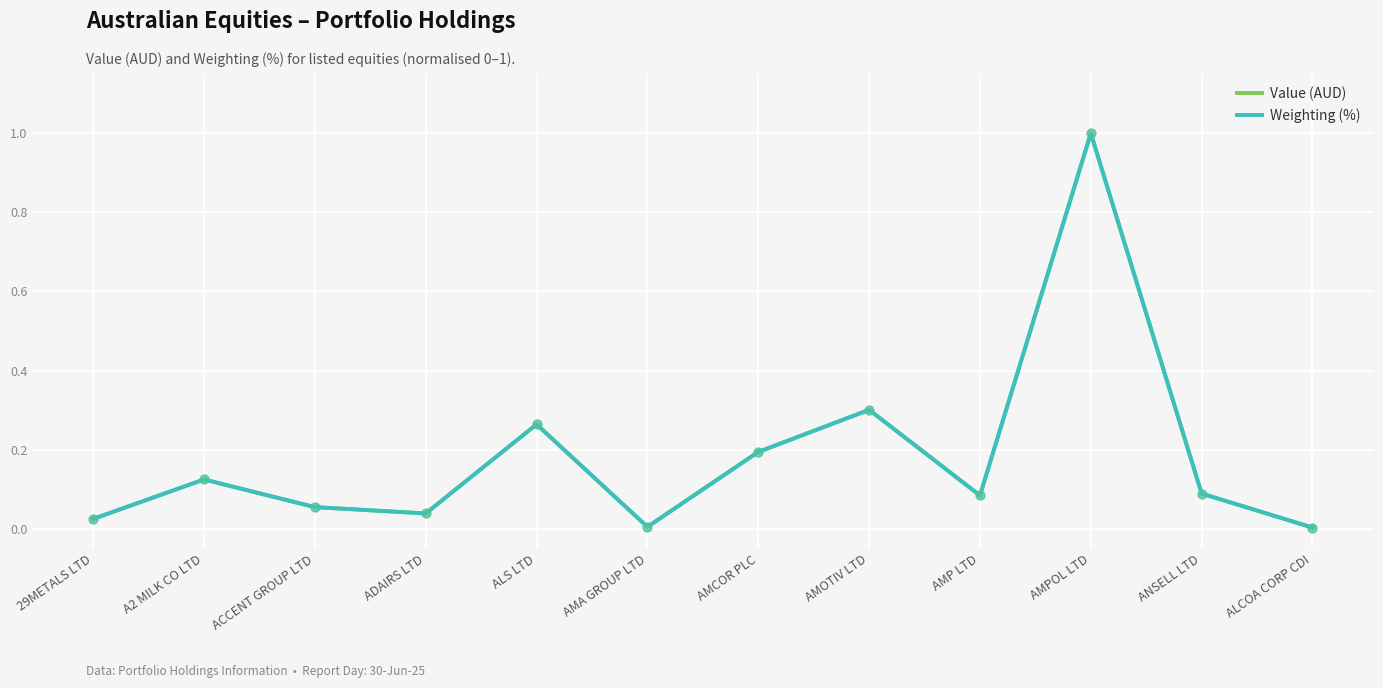

What are all the series names shown in the legend?

Value (AUD), Weighting (%)